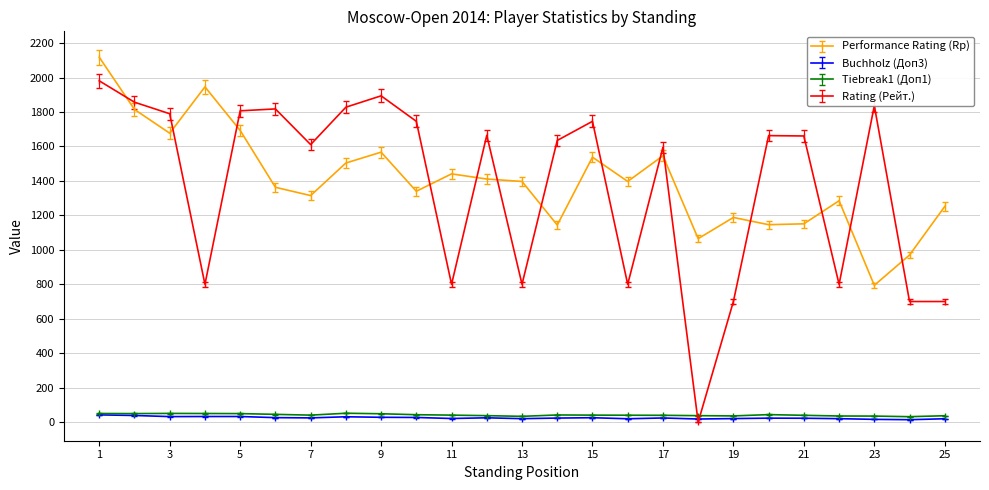

What is the value of the Performance Rating (Rp) point at the 4th from the left?

1946.0